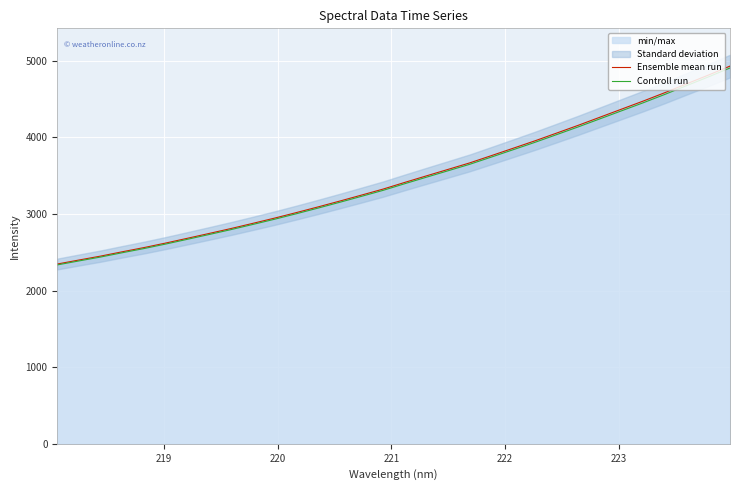

What is the sum of all Ensemble mean run values?

110907.5